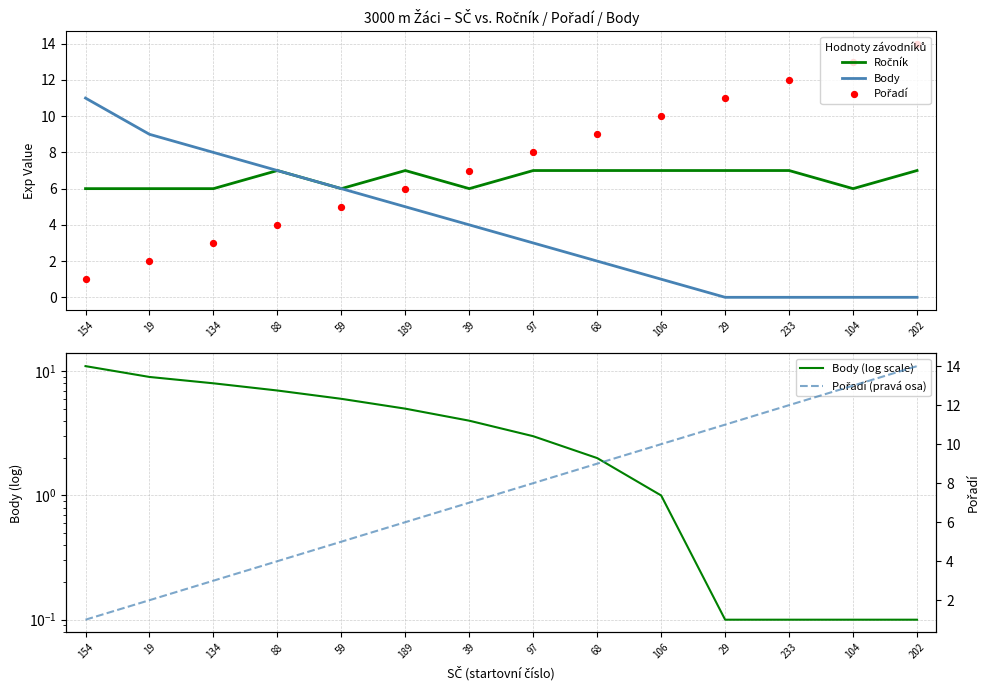

What are all the series names shown in the legend?

Ročník, Body, Pořadí, Body (log scale), Pořadí (pravá osa)